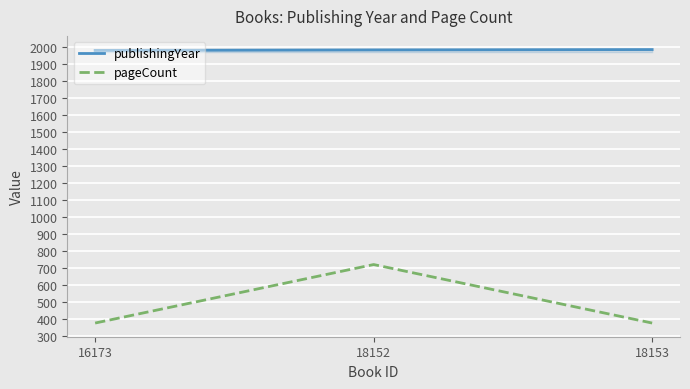

What is the difference between the maximum and second lowest values in the pageCount series?

344